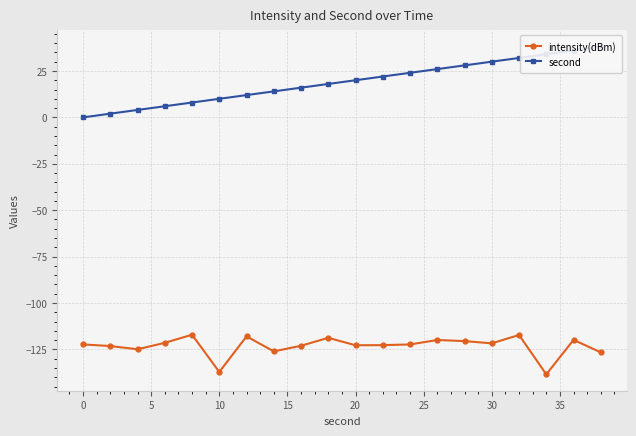

Rank the series by their maximum value, from lowest to highest.

intensity(dBm), second